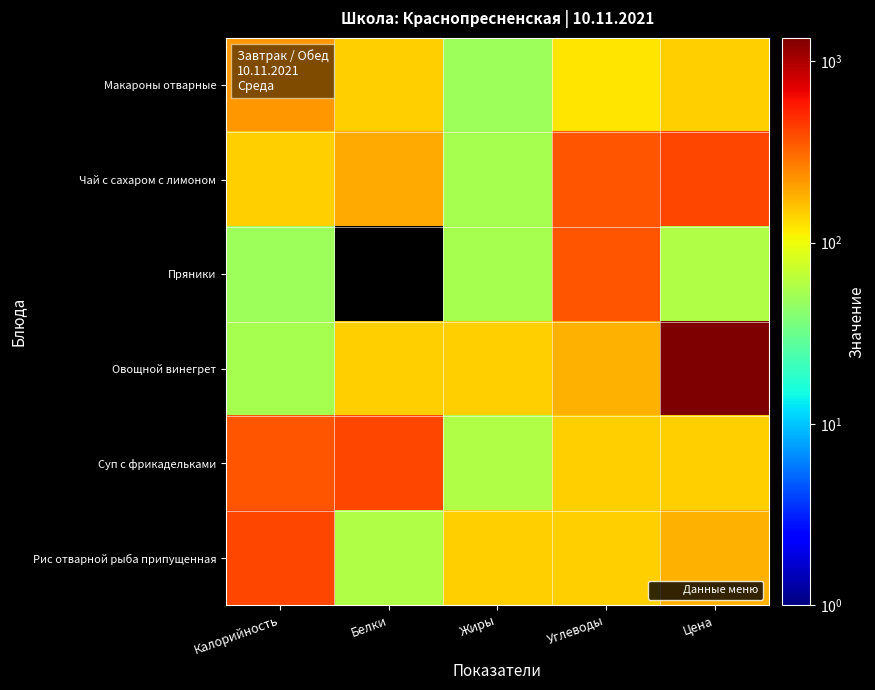

Rank the series by their maximum value, from lowest to highest.

Макароны отварные, Пряники, Чай с сахаром с лимоном, Суп с фрикадельками, Рис отварной рыба припущенная, Овощной винегрет